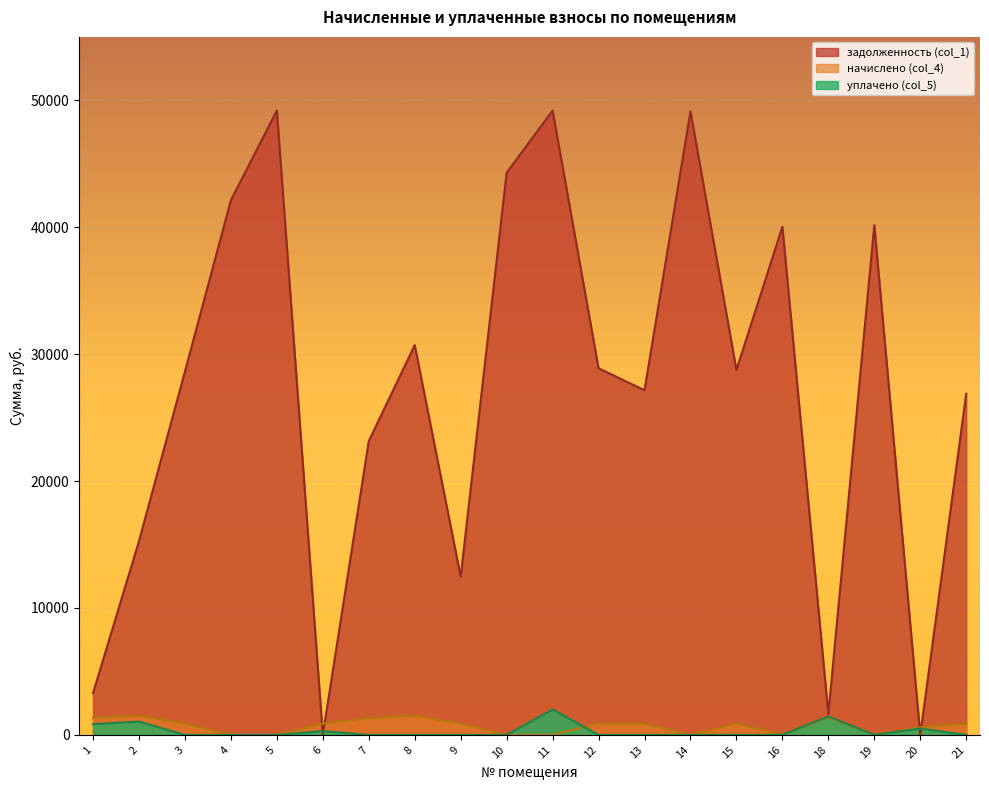

How many lines are shown in the chart?

3